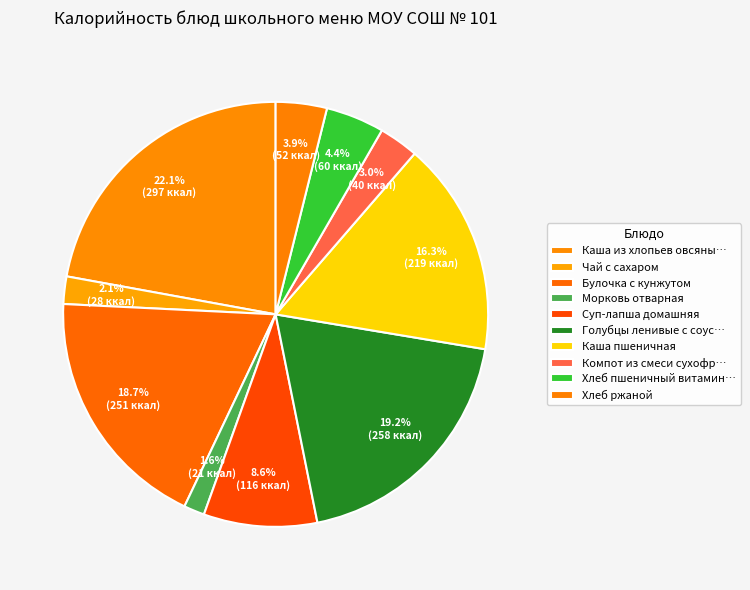

To the nearest percent, what percentage of the pie is Хлеб ржаной?

4%